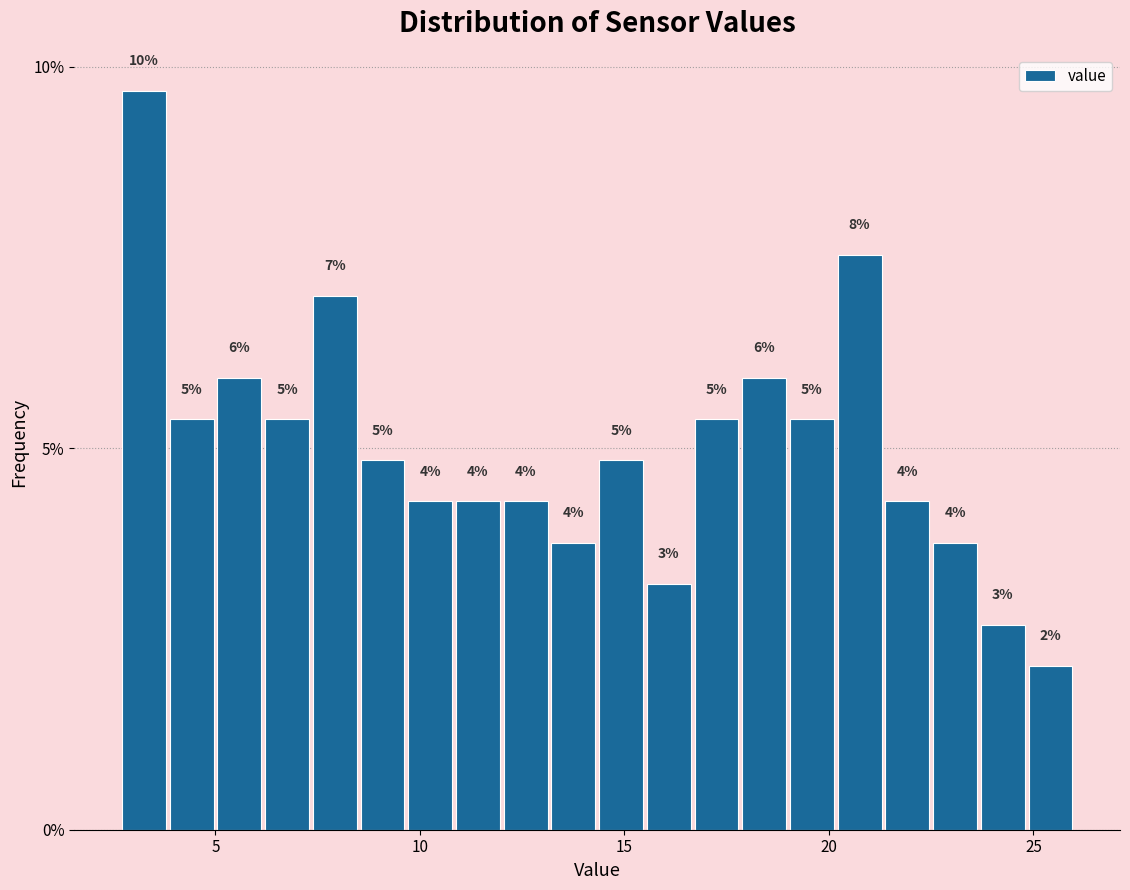

Read against the x-axis, roughly where is the centre of the tallest bar?

3.5